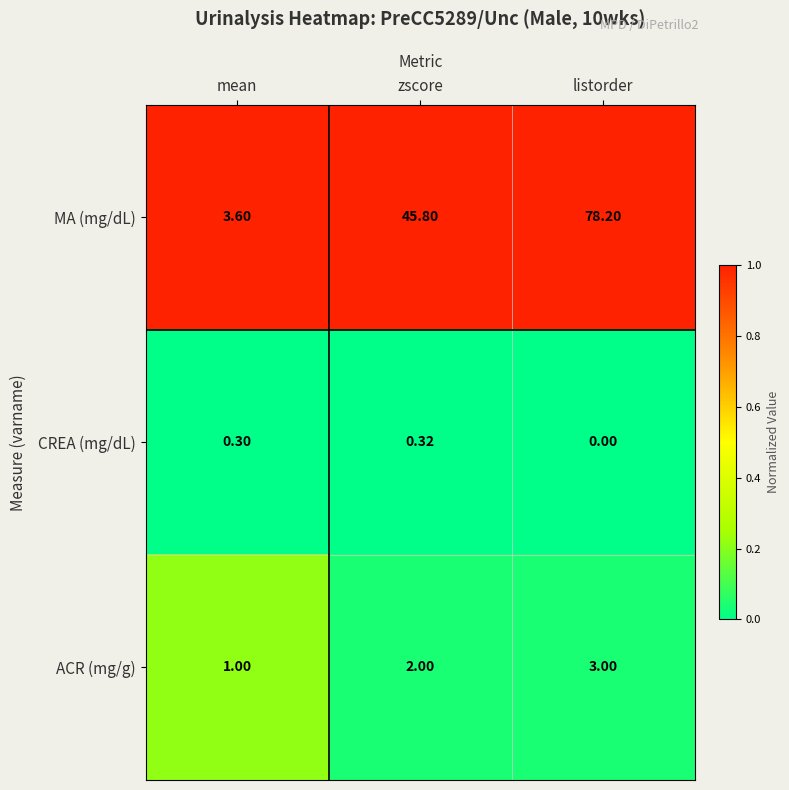

Which series has the largest total across all categories?

MA (mg/dL)